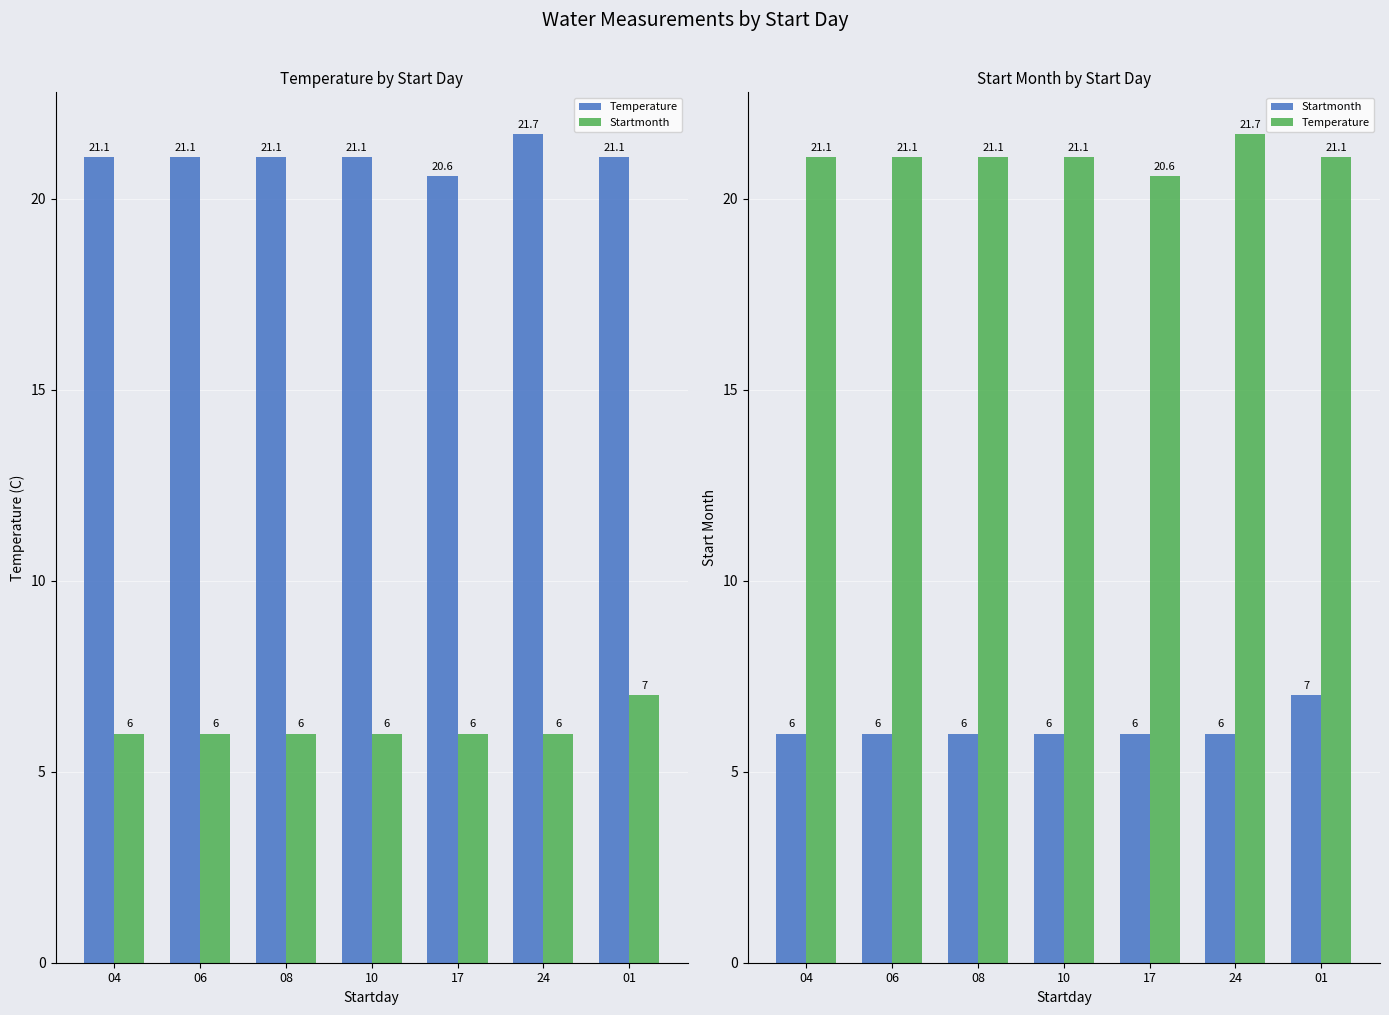

How many values in the Temperature series are below 21?

1